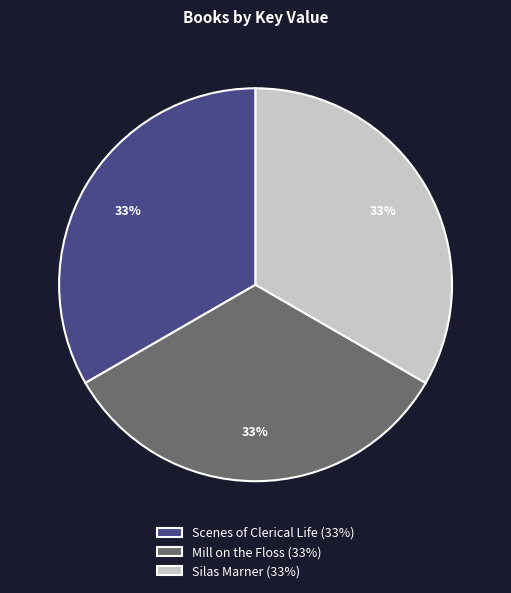

How many segments does this pie chart have?

3